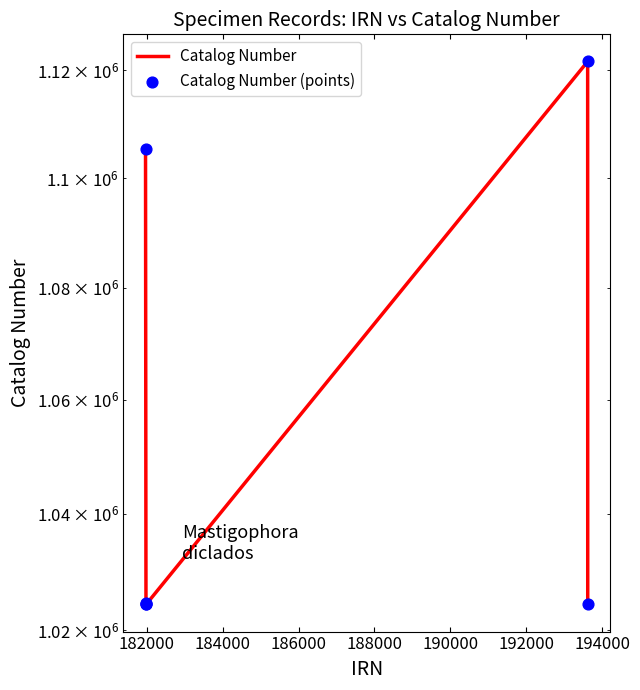

Which series has the widest spread of Y values?

Catalog Number